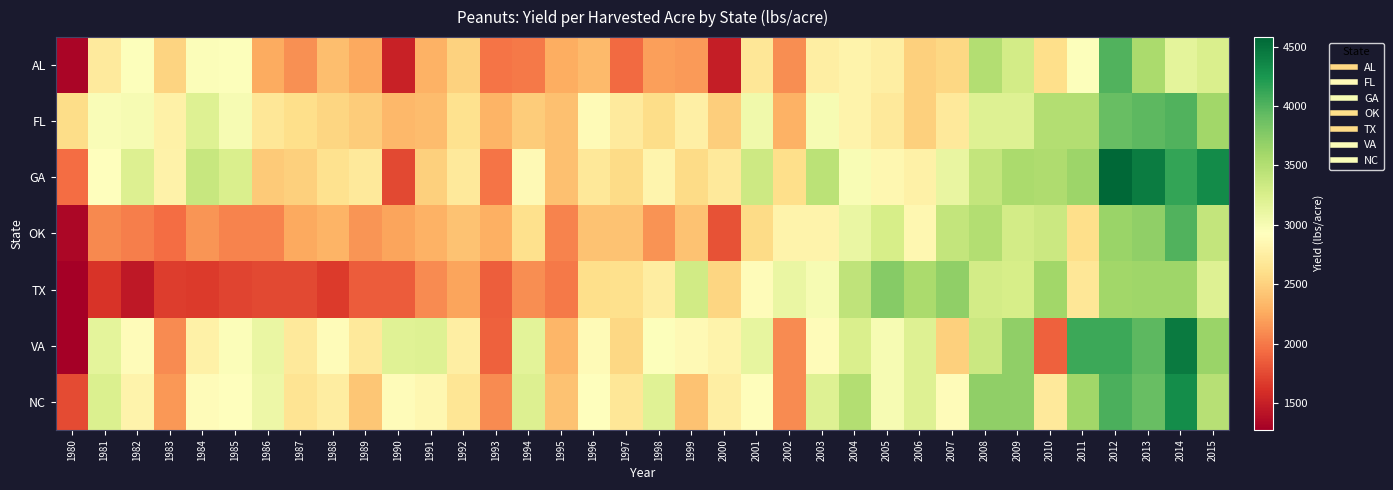

What is the total value across all series at 1994?

18450